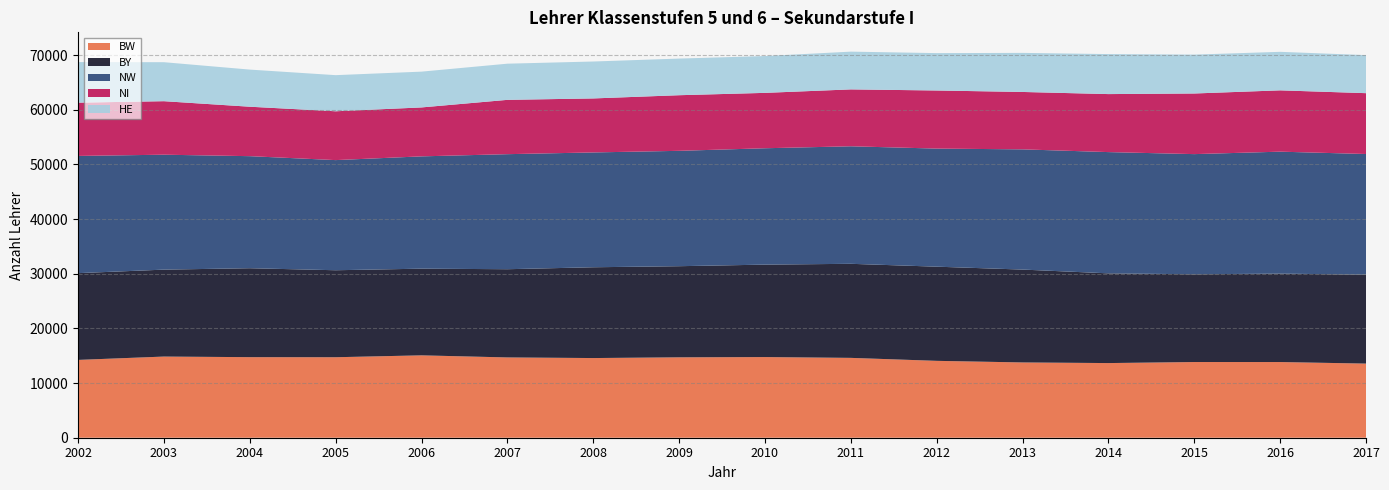

Reading left to right, transcribe all the data shown in this chart.

BW: 2002=14235.0	2003=14846.0	2004=14738.0	2005=14724.0	2006=15069.0	2007=14686.9	2008=14574.2	2009=14707.0	2010=14754.3	2011=14606.0	2012=14062.4	2013=13771.3	2014=13655.6	2015=13847.1	2016=13844.7	2017=13559.9
BY: 2002=15872.0	2003=15903.0	2004=16269.0	2005=15913.0	2006=15856.0	2007=16138.0	2008=16609.0	2009=16670.0	2010=16911.0	2011=17208.0	2012=17226.0	2013=16988.0	2014=16412.0	2015=16050.0	2016=16175.0	2017=16266.0
NW: 2002=21441.0	2003=21024.0	2004=20498.0	2005=20148.0	2006=20544.0	2007=21045.2	2008=21004.2	2009=21104.2	2010=21288.0	2011=21499.0	2012=21602.0	2013=21991.2	2014=22182.0	2015=21983.0	2016=22308.7	2017=22073.0
NI: 2002=9745.0	2003=9788.0	2004=9045.0	2005=8932.0	2006=8951.0	2007=9936.0	2008=9878.0	2009=10174.0	2010=10131.0	2011=10407.0	2012=10628.6	2013=10500.0	2014=10611.0	2015=11090.0	2016=11217.0	2017=11130.0
HE: 2002=7422.0	2003=7132.2	2004=6791.0	2005=6607.0	2006=6546.6	2007=6615.7	2008=6754.6	2009=6702.0	2010=6734.0	2011=6906.0	2012=6836.0	2013=7147.0	2014=7316.0	2015=7111.0	2016=7045.7	2017=6959.1